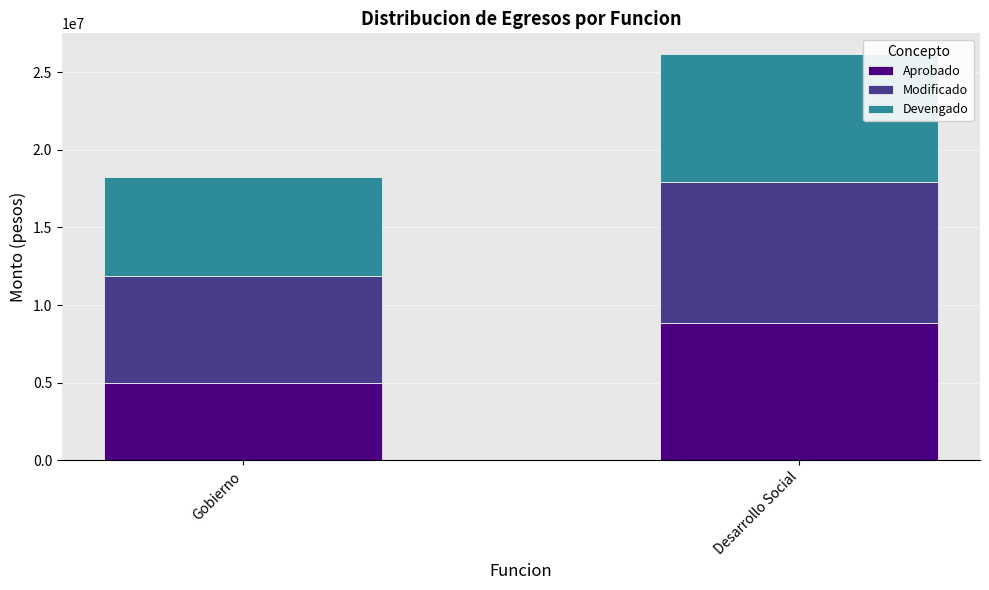

At which category is the sum across all series the highest?

Desarrollo Social